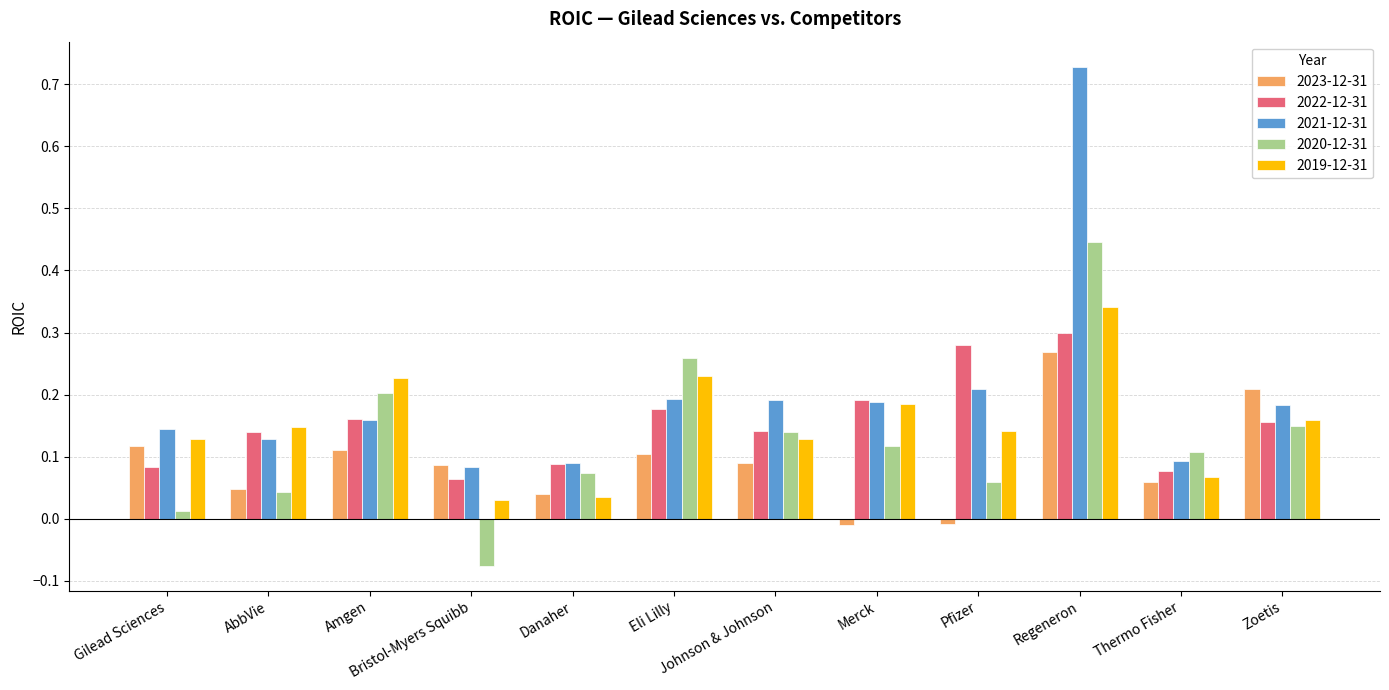

What is the total value across all series at Zoetis?

0.9